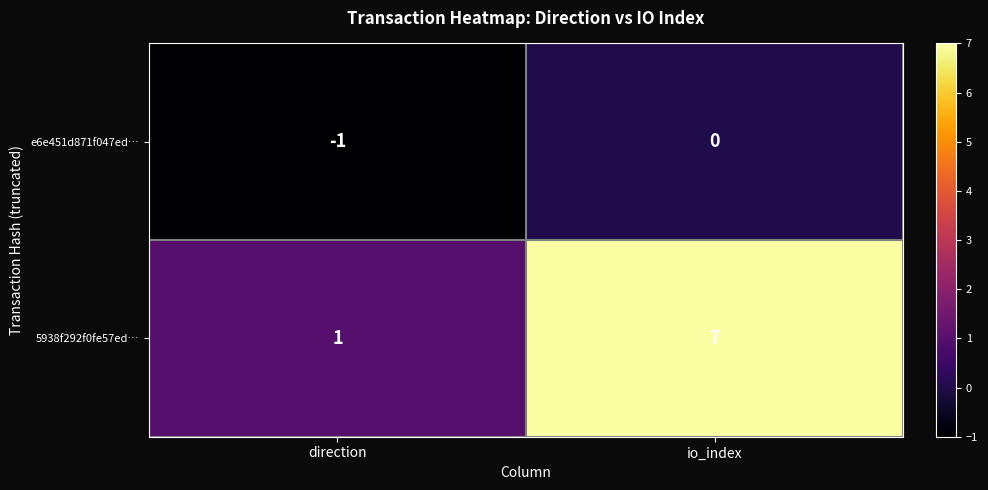

Rank the series by their average value, from lowest to highest.

e6e451d871f047ed…, 5938f292f0fe57ed…